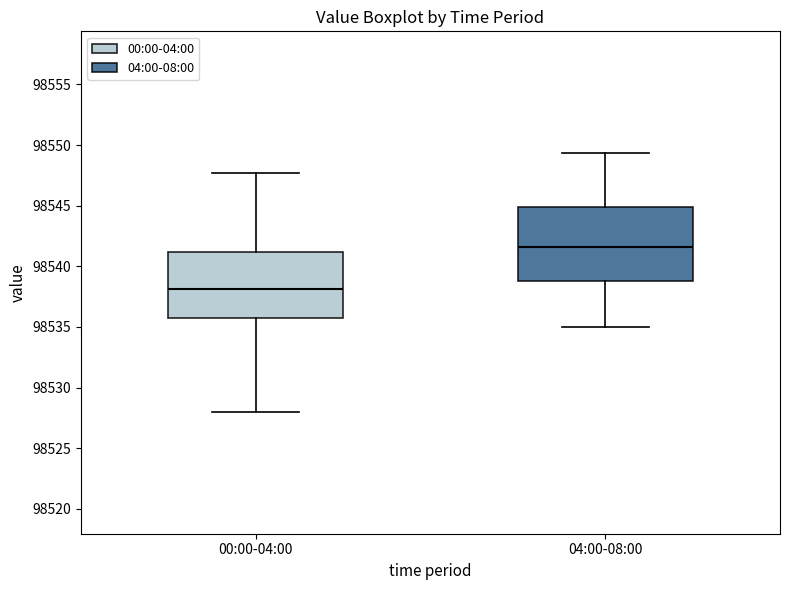

Which box has the lowest median line?

00:00-04:00